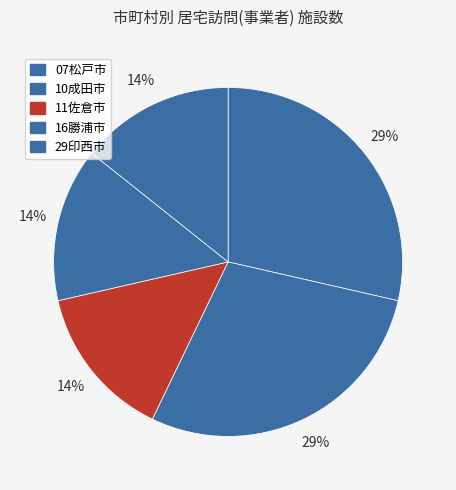

Count the number of slices in the pie.

5